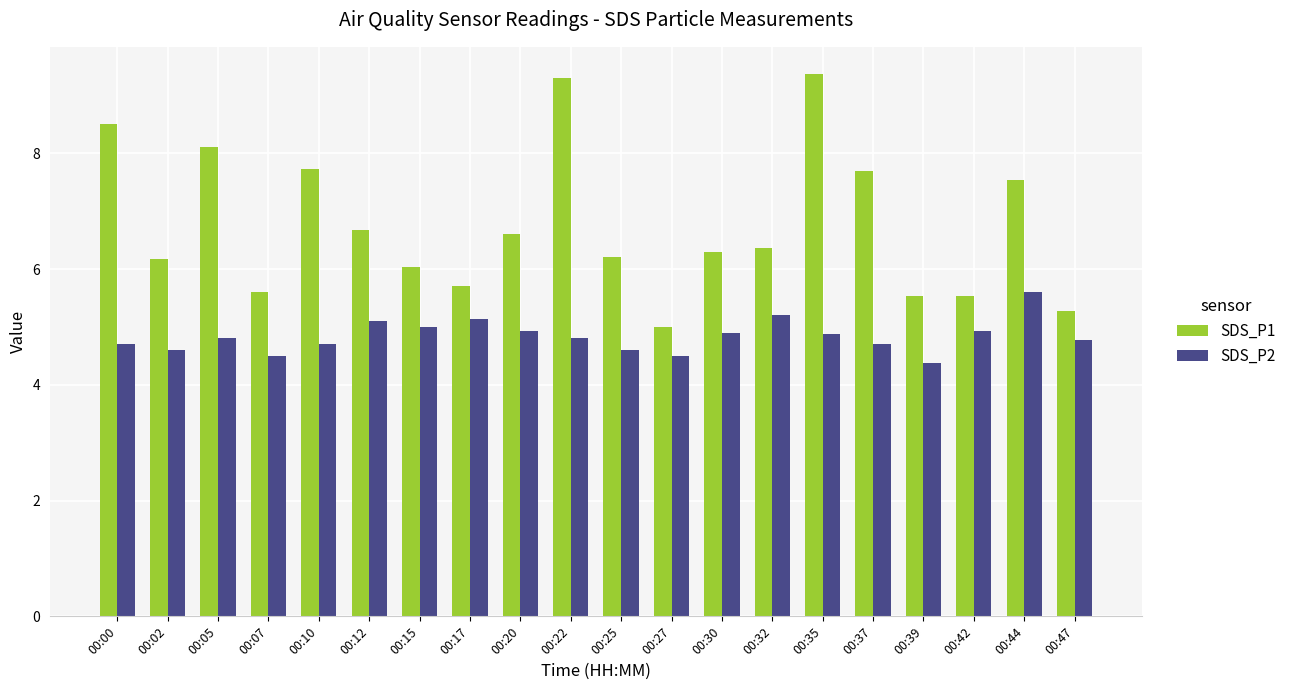

What are all the series names shown in the legend?

SDS_P1, SDS_P2